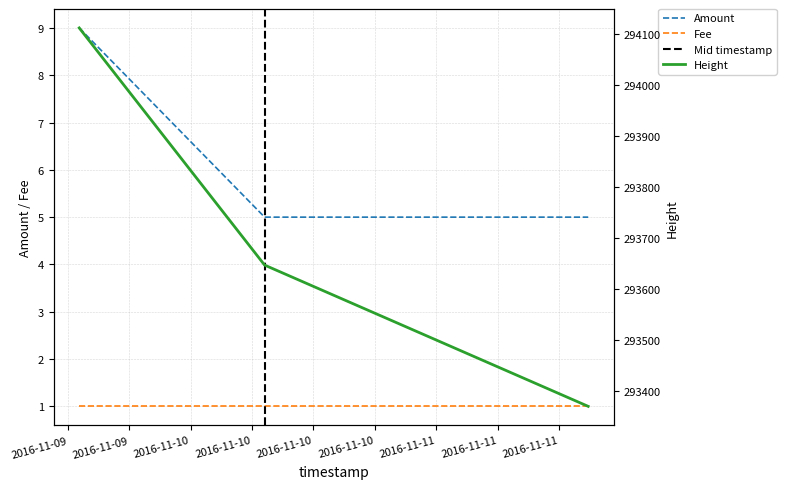

How many data points in Height are less than 293647?

1